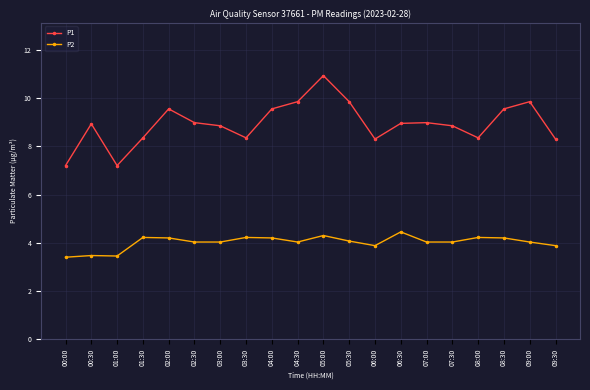

True or false: P1 and P2 intersect in this chart.

False